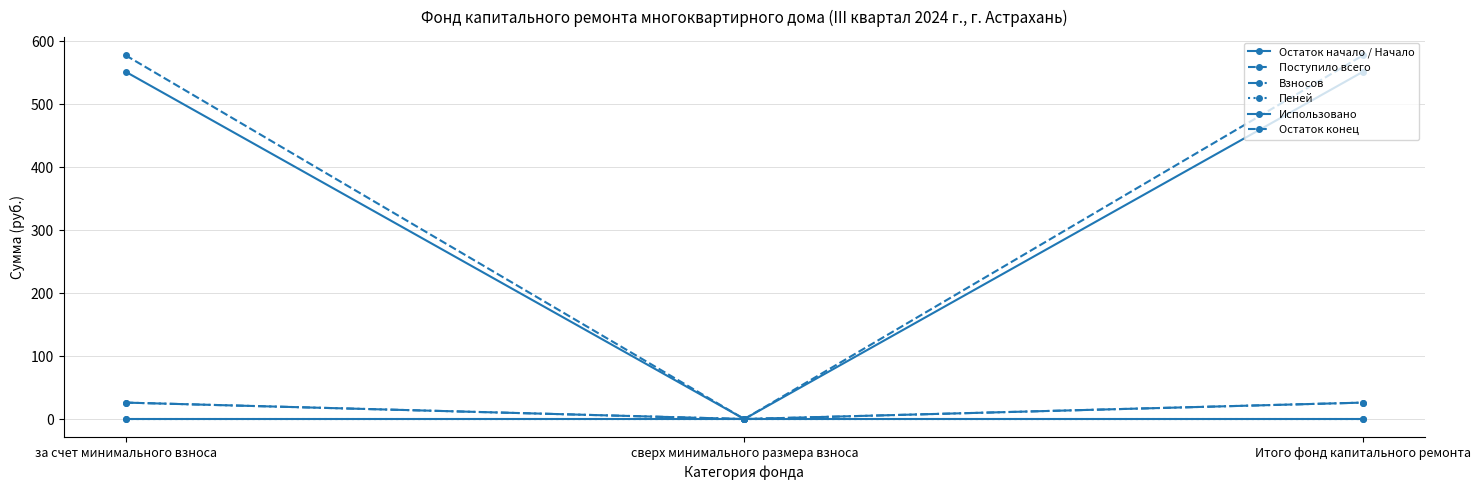

Does the chart have visible grid lines?

Yes